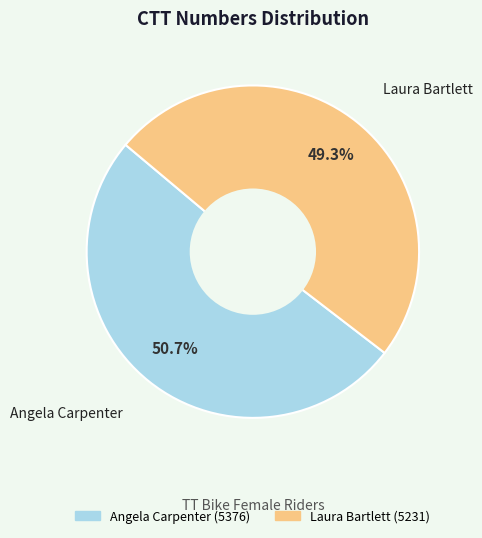

How many segments does this pie chart have?

2